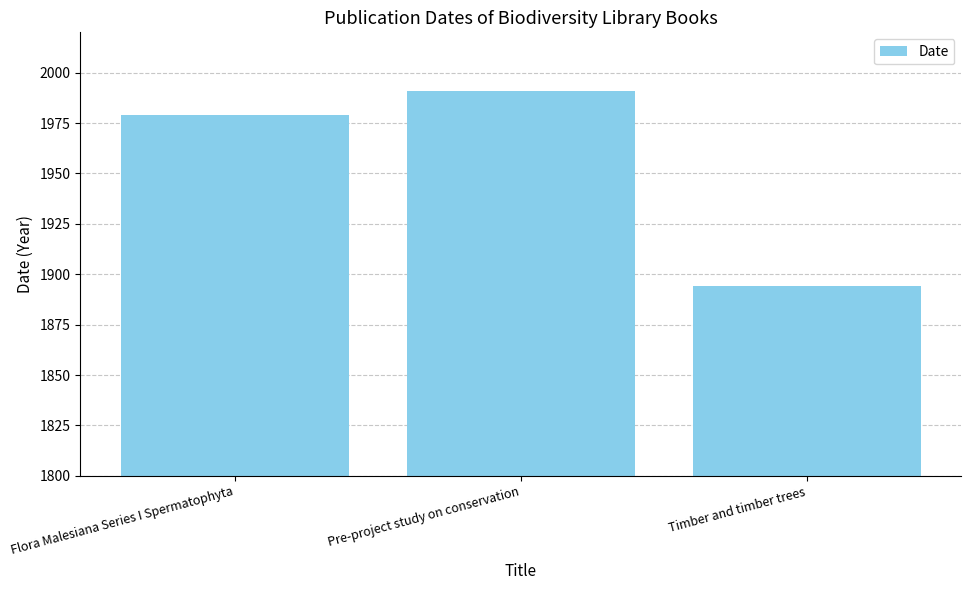

What is the change in value from Pre-project study on conservation to Timber and timber trees?

-97